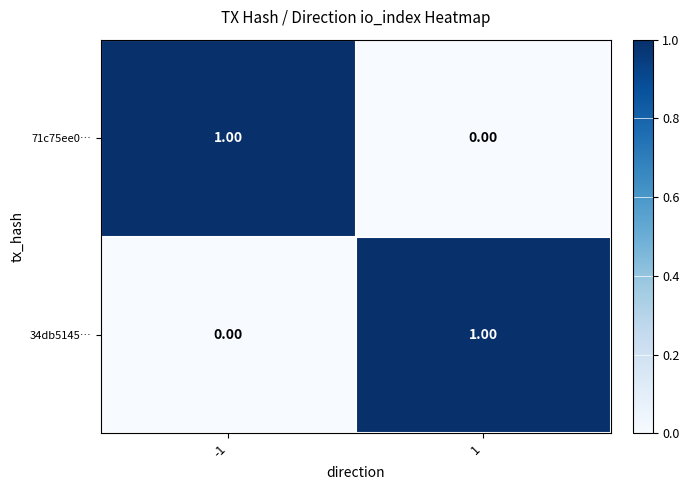

What is the total value across all series at -1?

1